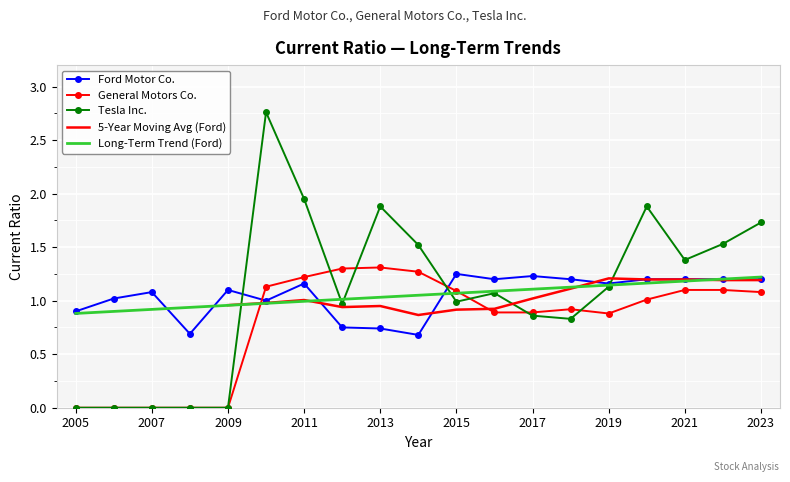

What is the difference between the maximum and minimum values in the General Motors Co. series?

1.3